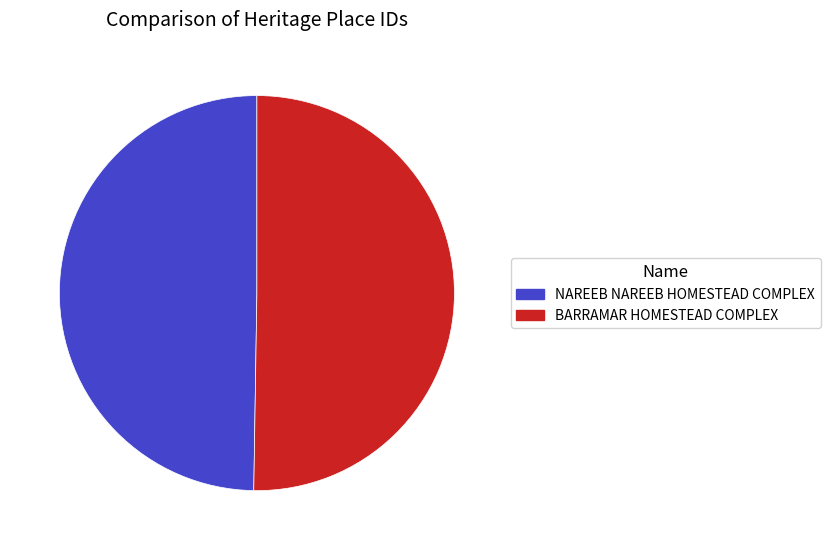

Is the sum of NAREEB NAREEB HOMESTEAD COMPLEX and BARRAMAR HOMESTEAD COMPLEX greater than half?

Yes